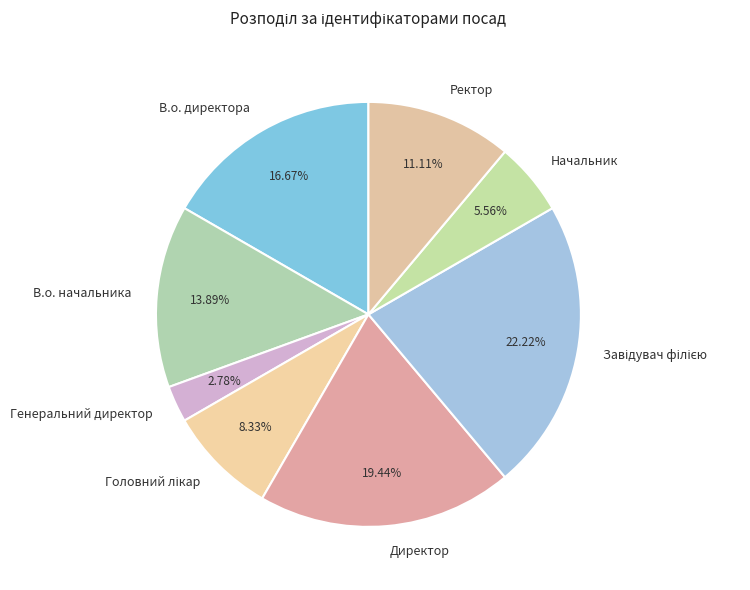

To the nearest percent, what is the difference between the largest and smallest slice percentages?

19%